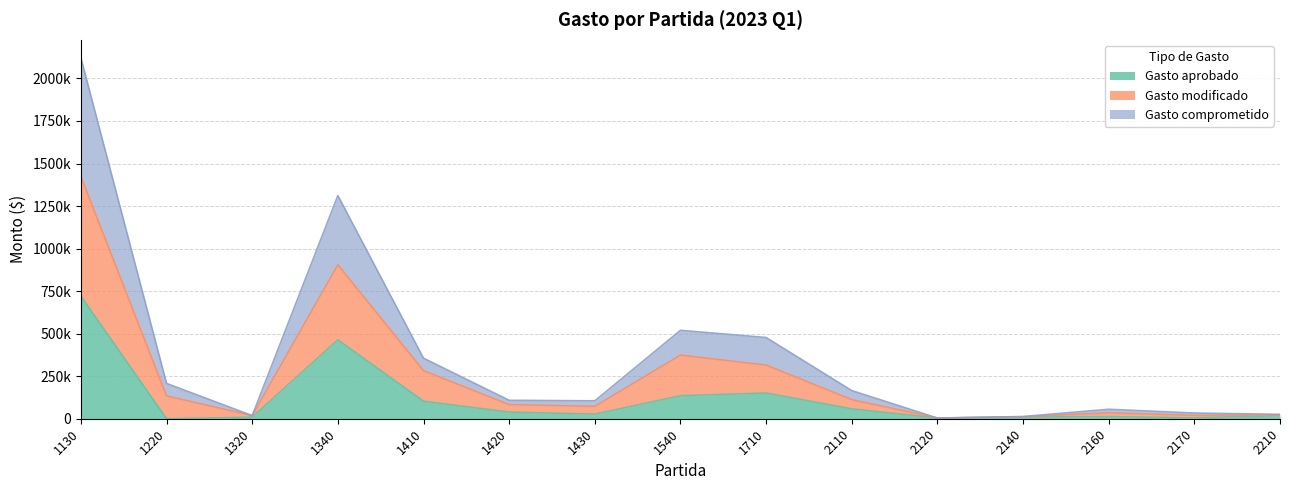

How many interior local valleys does the Gasto modificado series have?

4